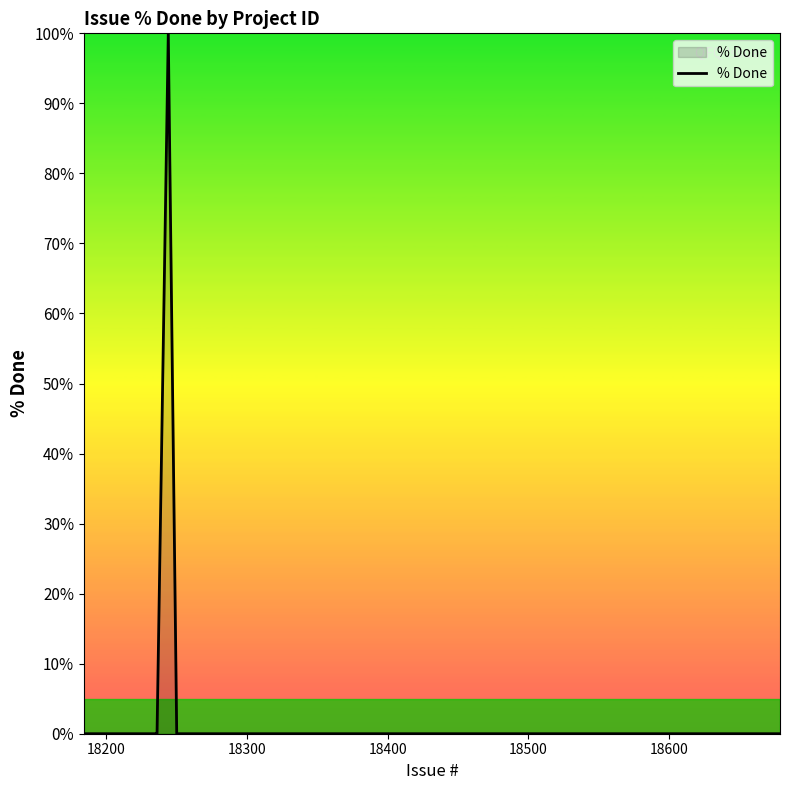

How many lines are shown in the chart?

1